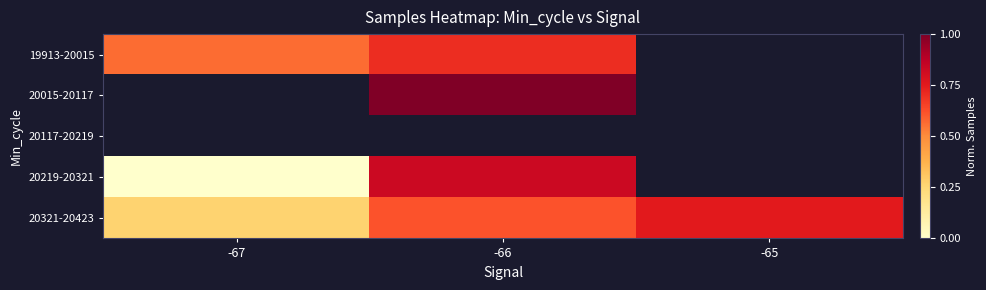

Between -67 and -66, which is larger?

-66